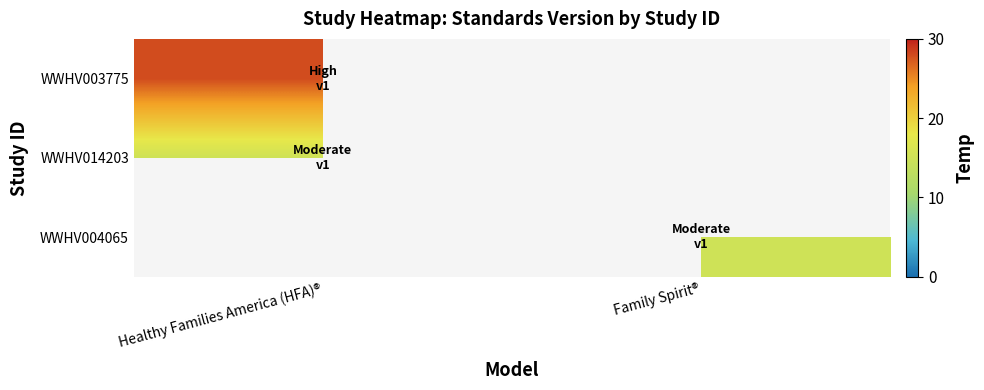

What is the maximum value for WWHV003775?

28.0